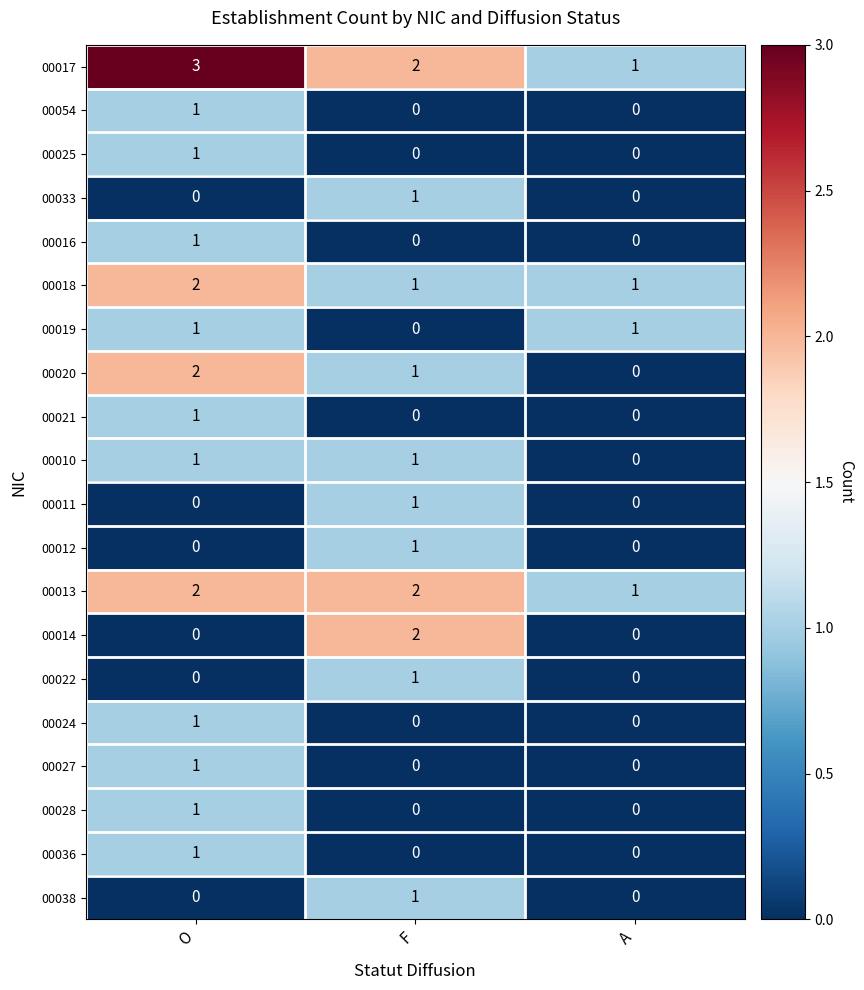

What is the maximum value shown in the chart?

3